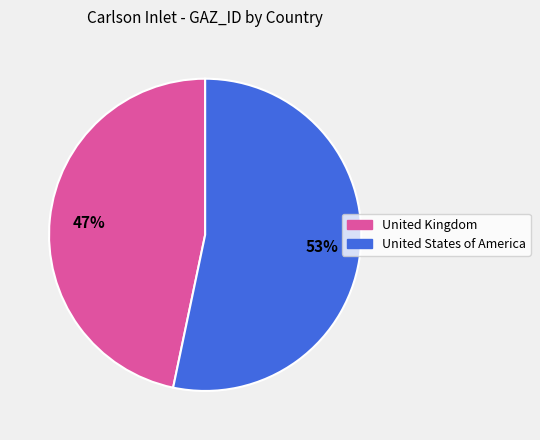

Which category accounts for the majority?

United States of America